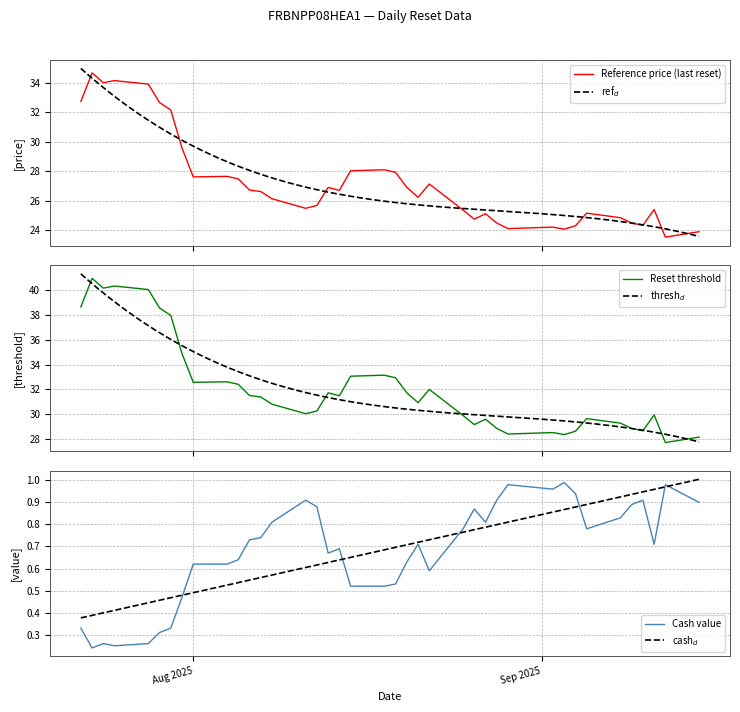

Which label corresponds to the smallest value in the chart?

2025-07-23